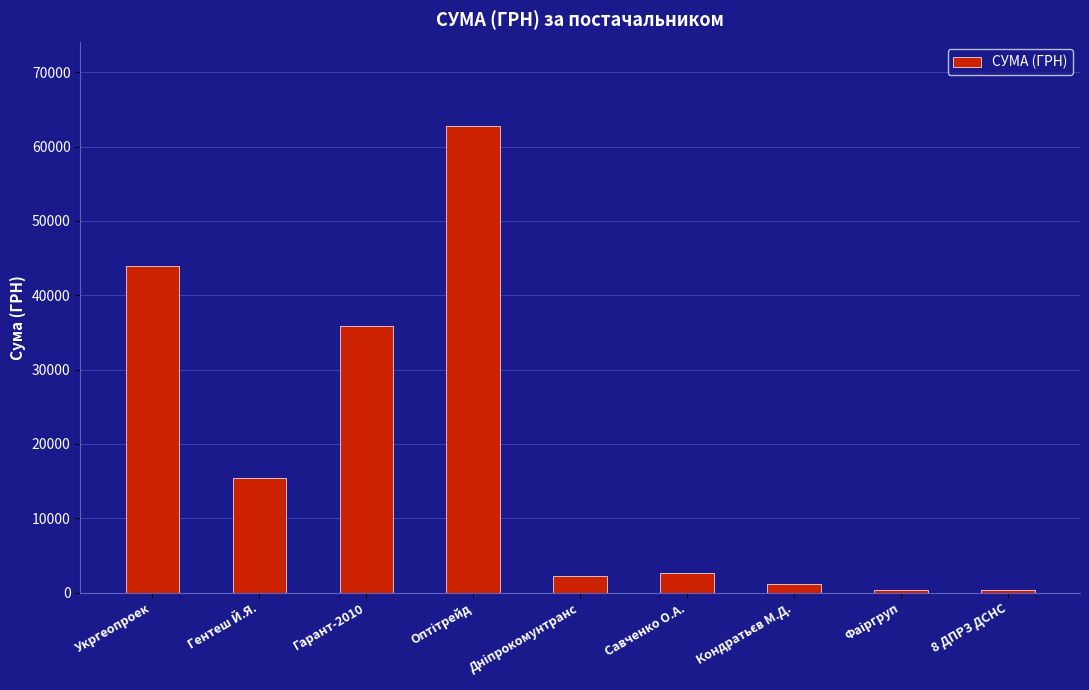

What is the average value?

18304.2